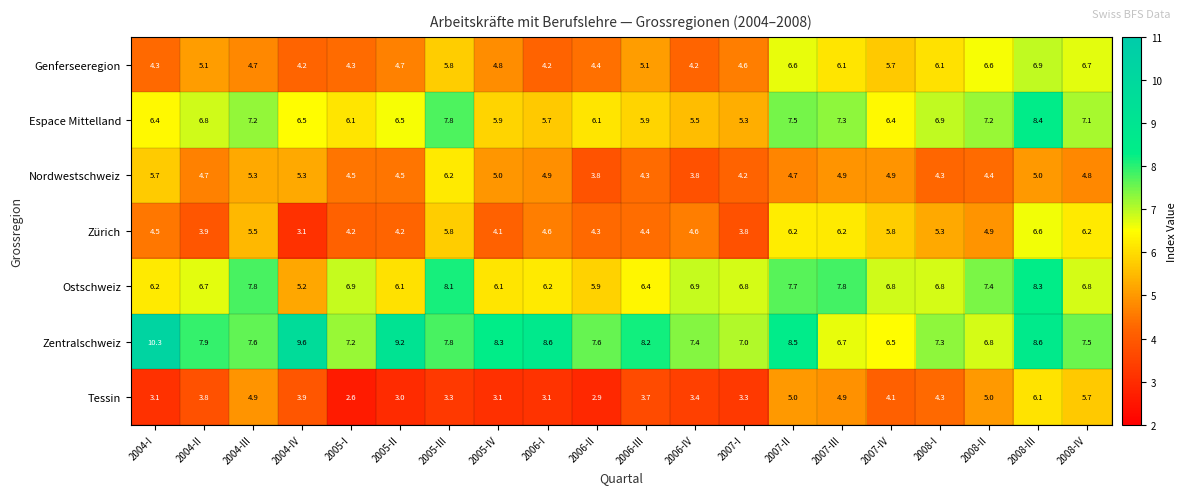

What is the sum of the Nordwestschweiz values at 2004-III and 2007-II?

10.0